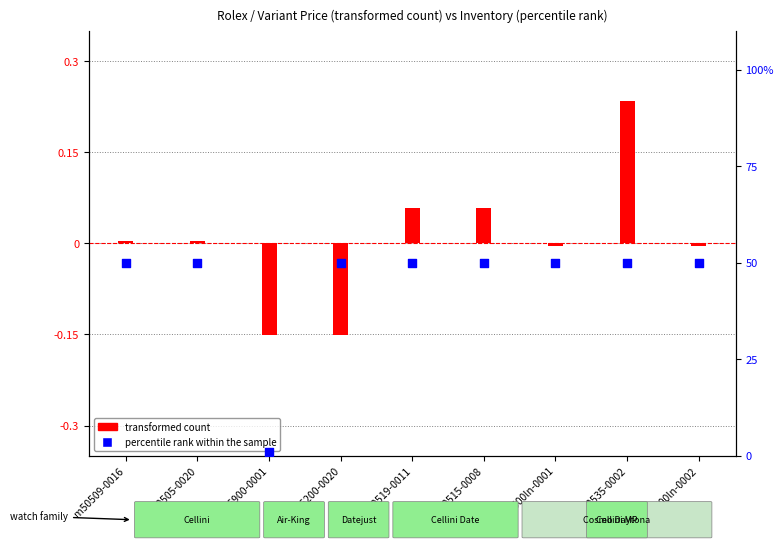

At how many categories does at least one series exceed 26?

8